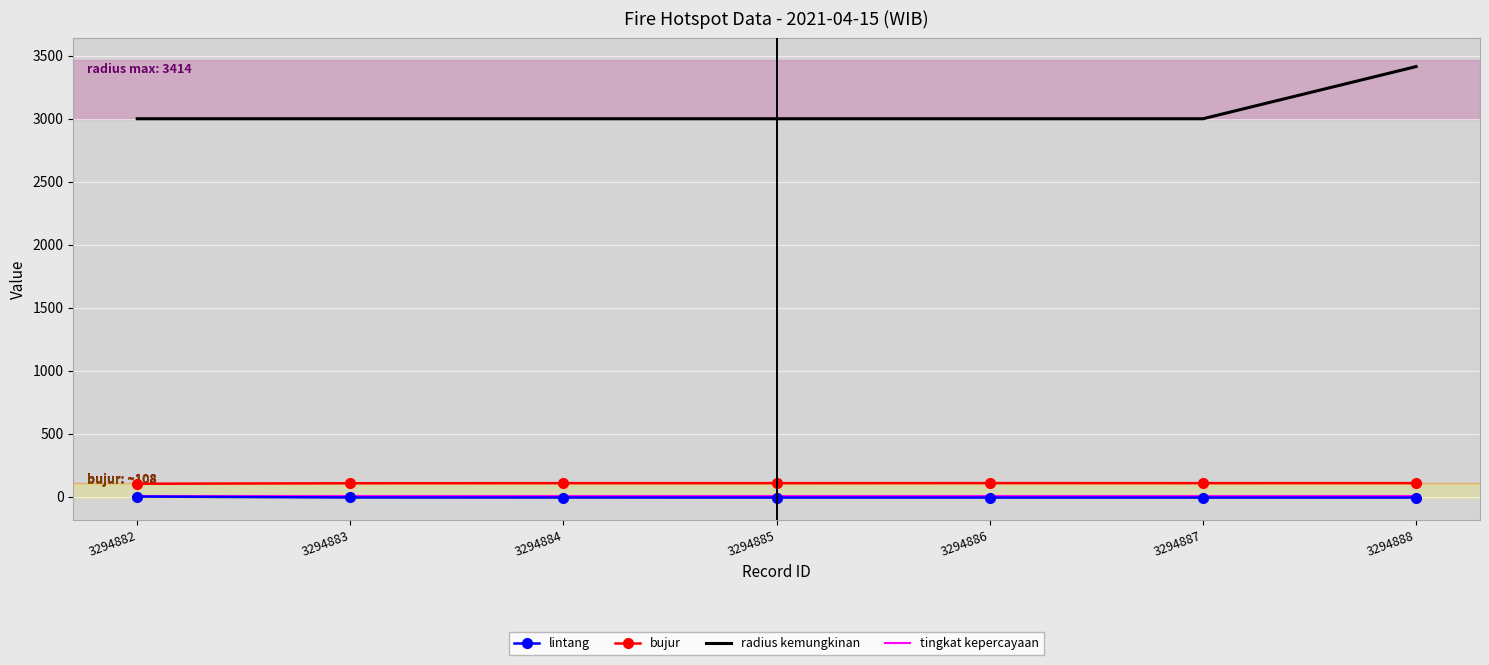

What is the maximum value shown in the chart?

3414.0